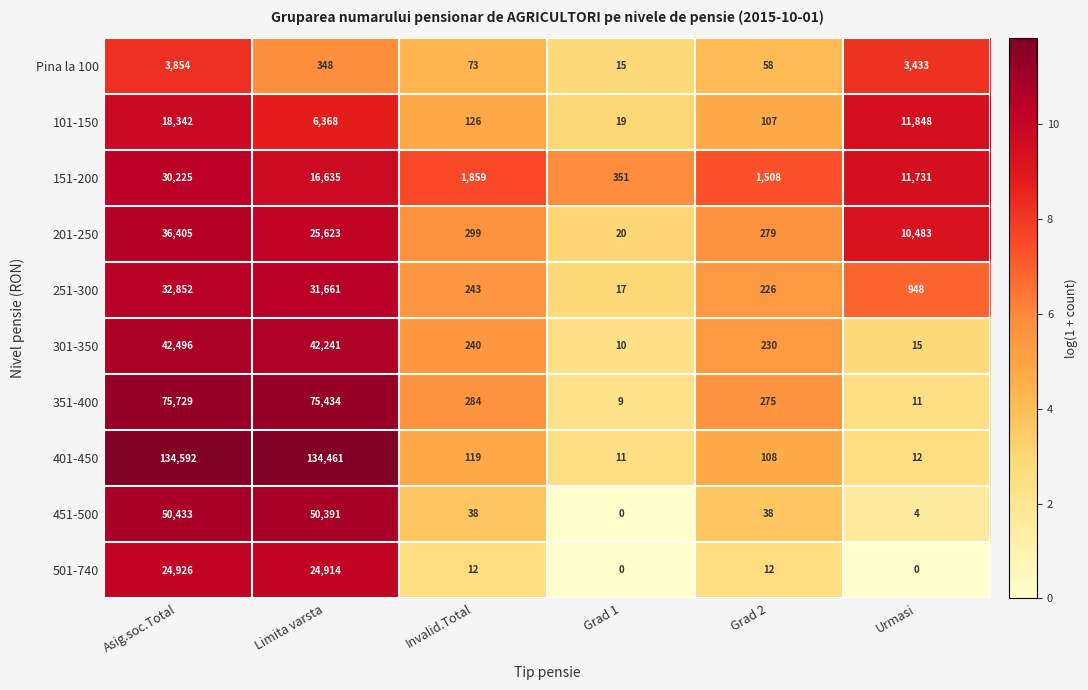

What is the difference between the 151-200 values at Grad 2 and Limita varsta?

15127